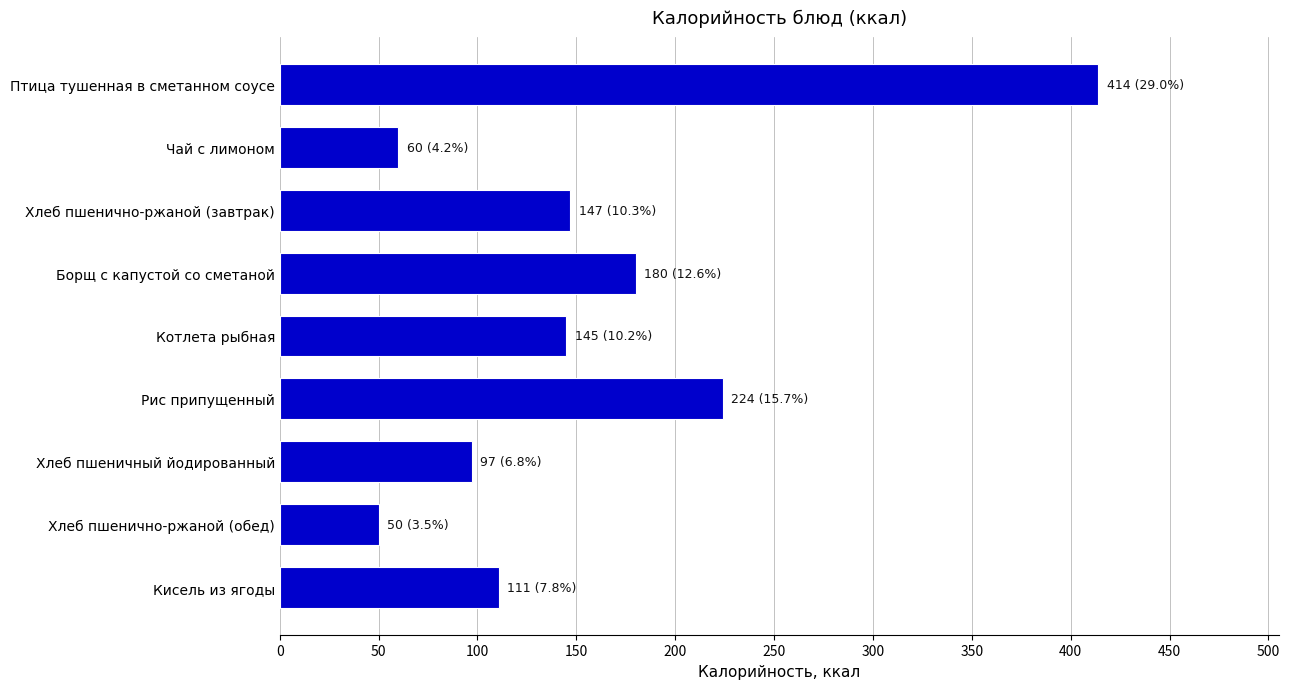

True or false: the data shows 201 at Котлета рыбная.

False